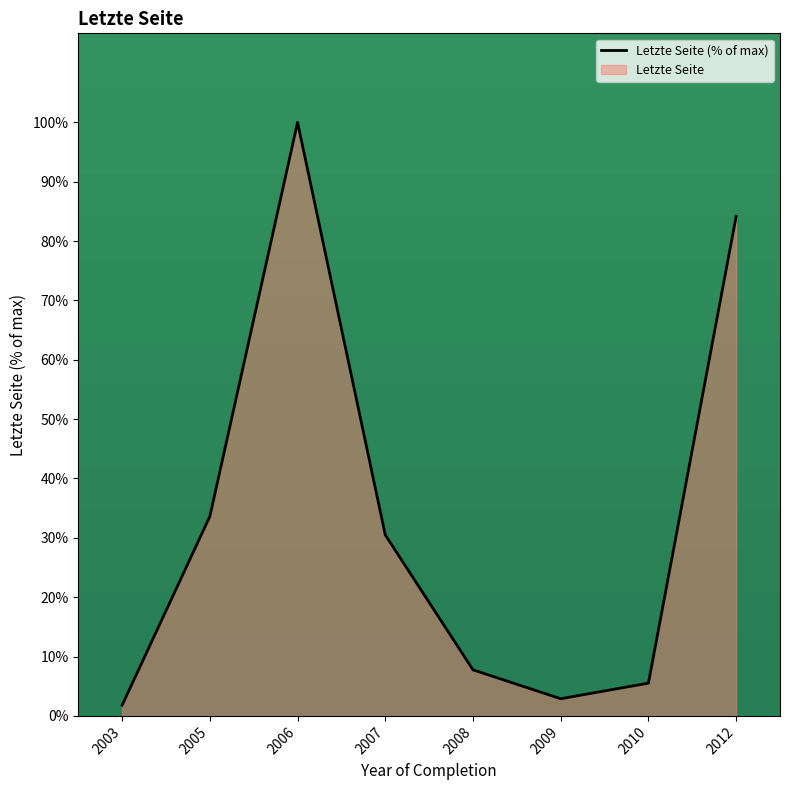

Reading left to right, what are all the values shown in this chart?

2003=1.8	2005=33.6	2006=100.0	2007=30.5	2008=7.8	2009=2.9	2010=5.5	2012=84.2